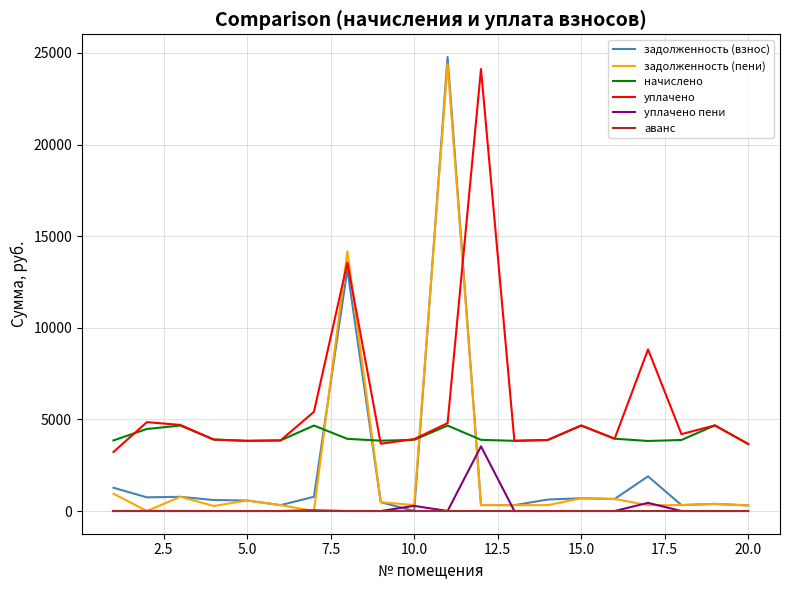

After their last crossing, which series has the higher values: уплачено or задолженность (взнос)?

уплачено